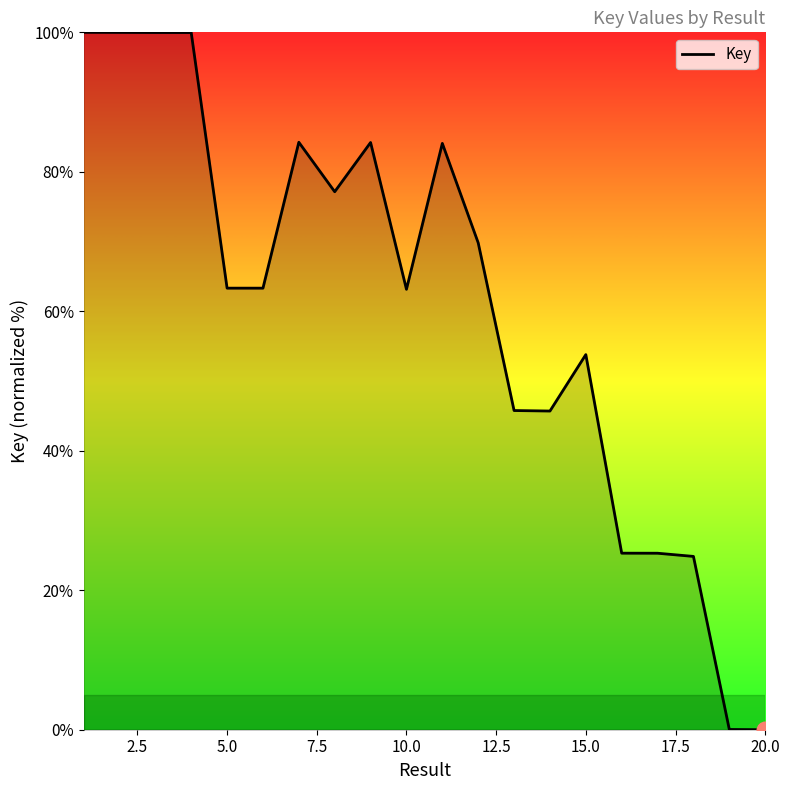

The chart shows a value of 93.8 at 10.0. True or false?

False